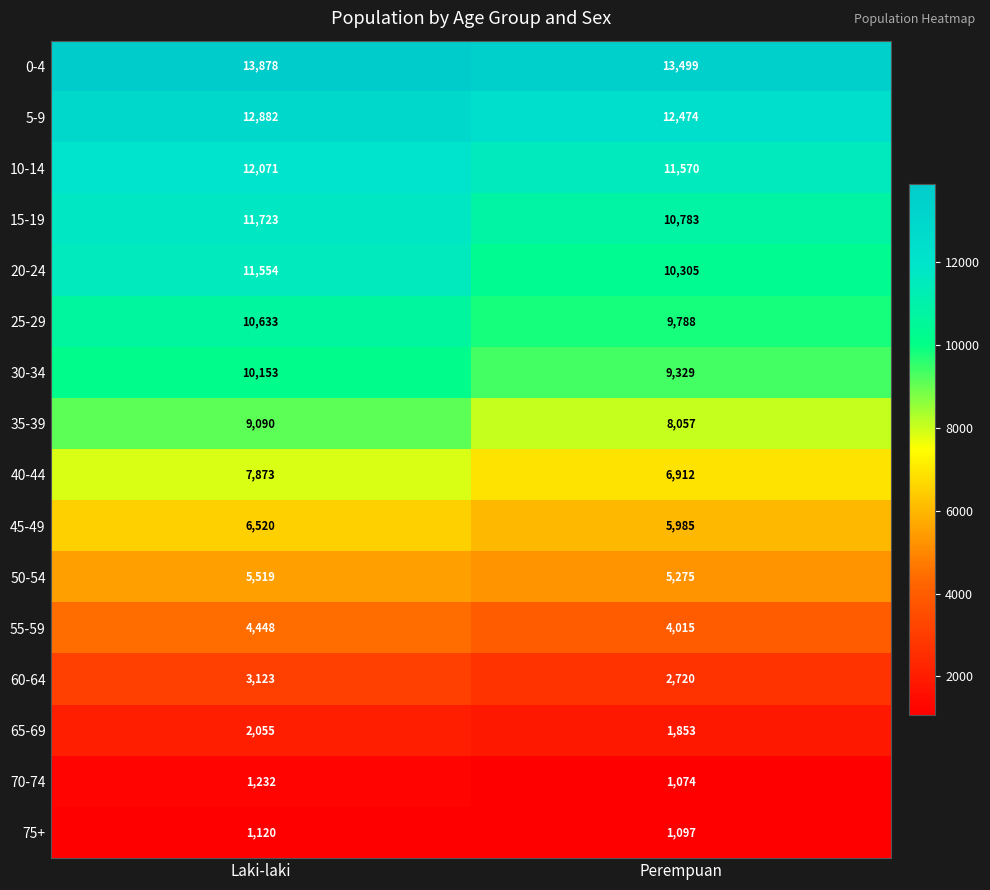

Count the number of categories in the chart.

2